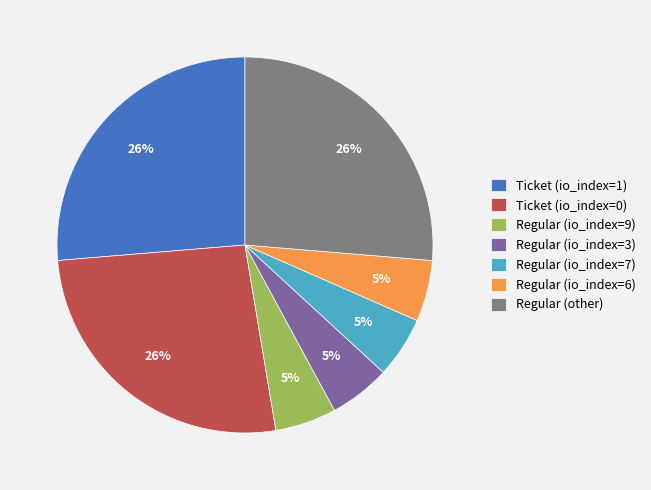

True or false: Regular (io_index=7) accounts for 1% of the total.

False